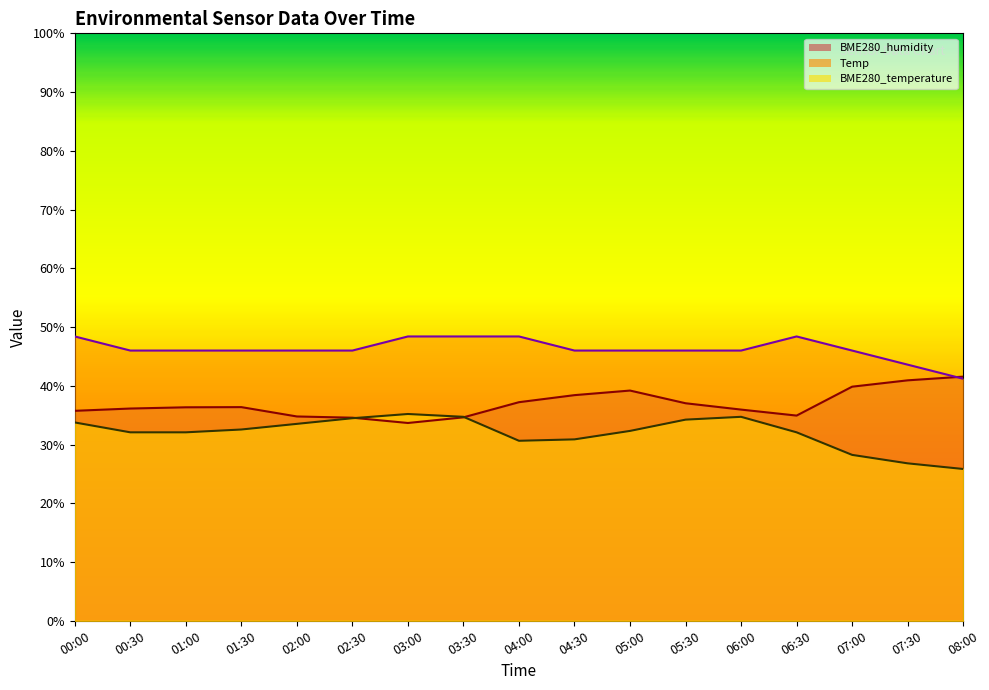

What is the approximate value of Temp at 03:30?

48.4